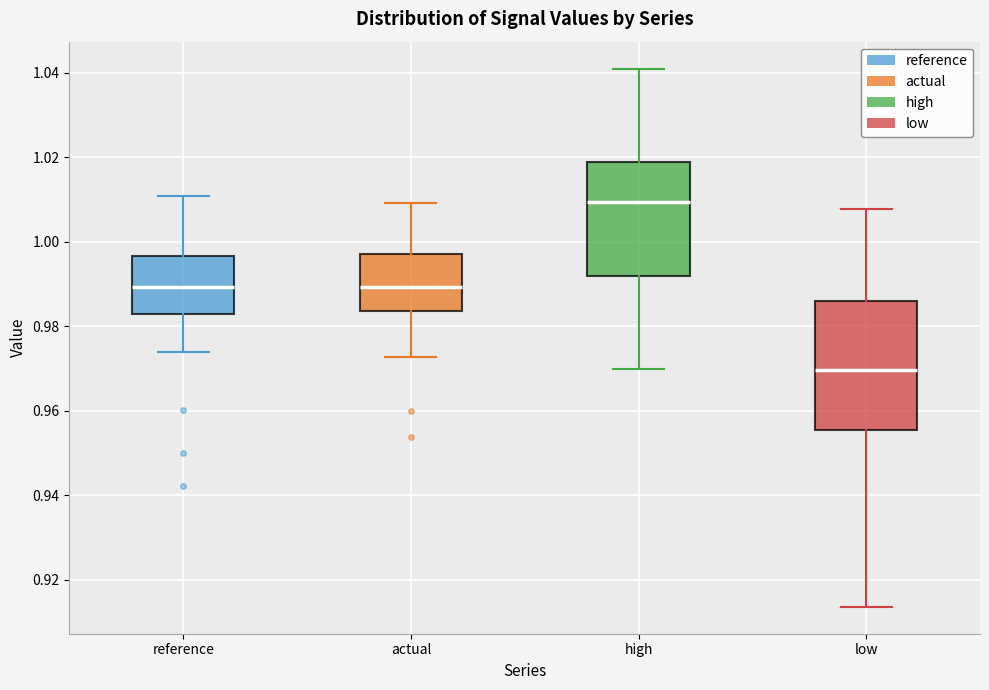

Reading left to right, read every box against the y-axis: the position of its median line, the range the box covers, and the ends of its whiskers. The values are not printed on the chart, so give them approximately, as read against the axis.

reference: median 0.990, box 0.982 to 0.996, whiskers 0.974 to 1.010
actual: median 0.990, box 0.984 to 0.998, whiskers 0.972 to 1.010
high: median 1.010, box 0.992 to 1.018, whiskers 0.970 to 1.042
low: median 0.970, box 0.956 to 0.986, whiskers 0.914 to 1.008